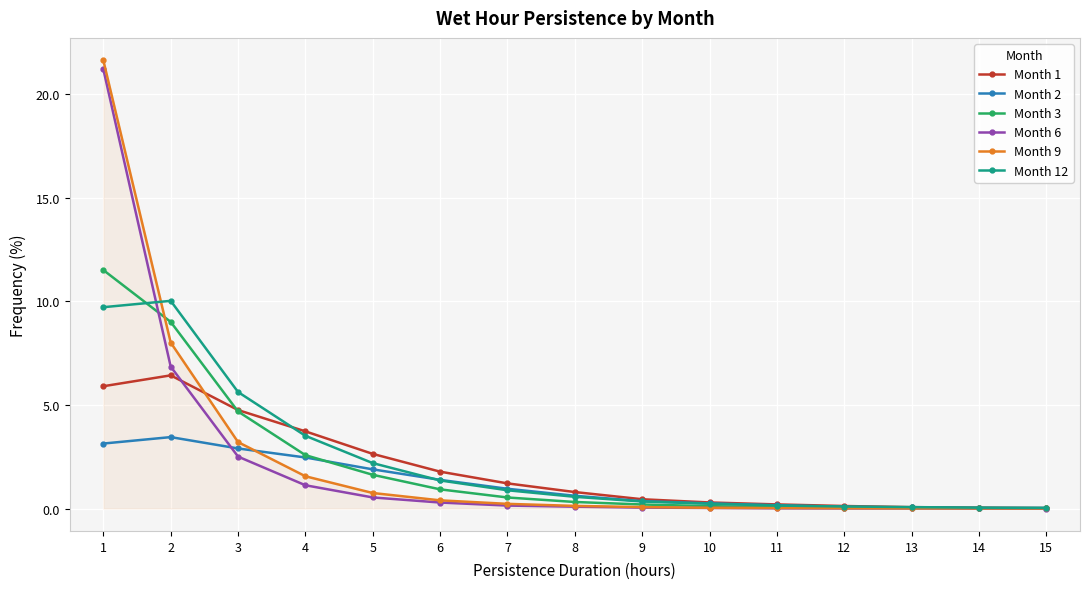

Count the number of data series in this chart.

6